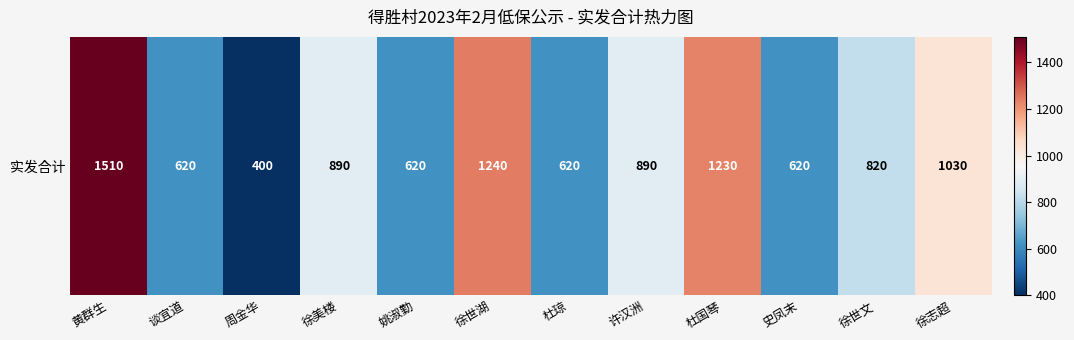

Is it true that the value at 周金华 is 256?

False